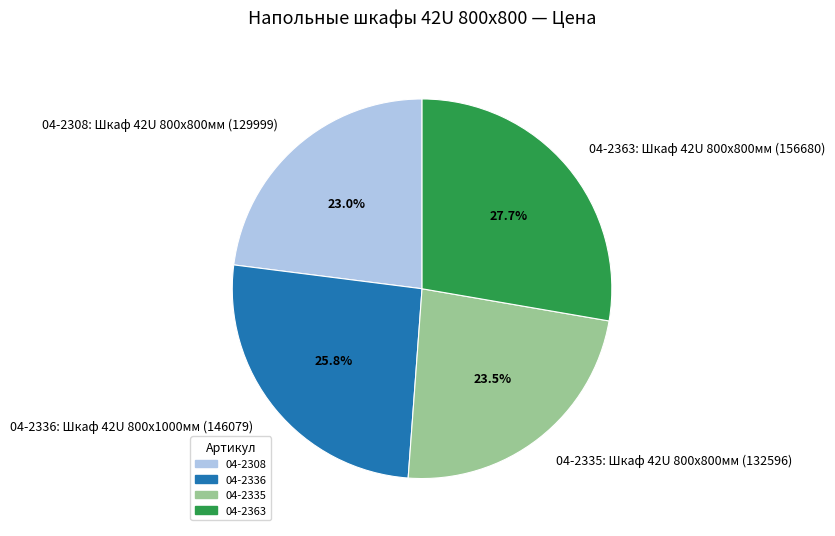

To the nearest percent, what percentage of the pie is 04-2336?

26%